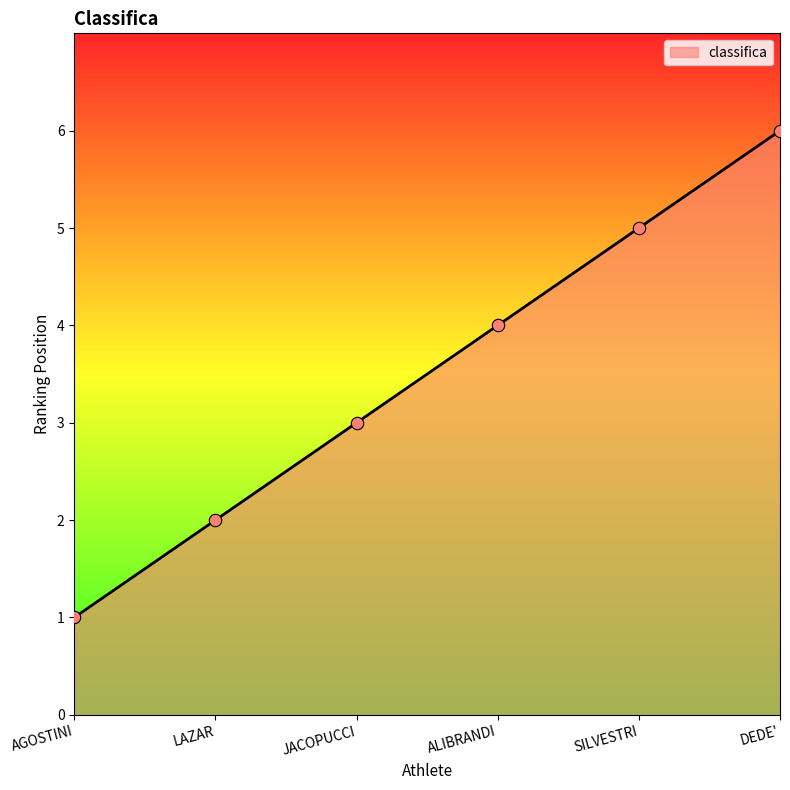

What is the ratio of the value at LAZAR to the value at SILVESTRI?

0.4